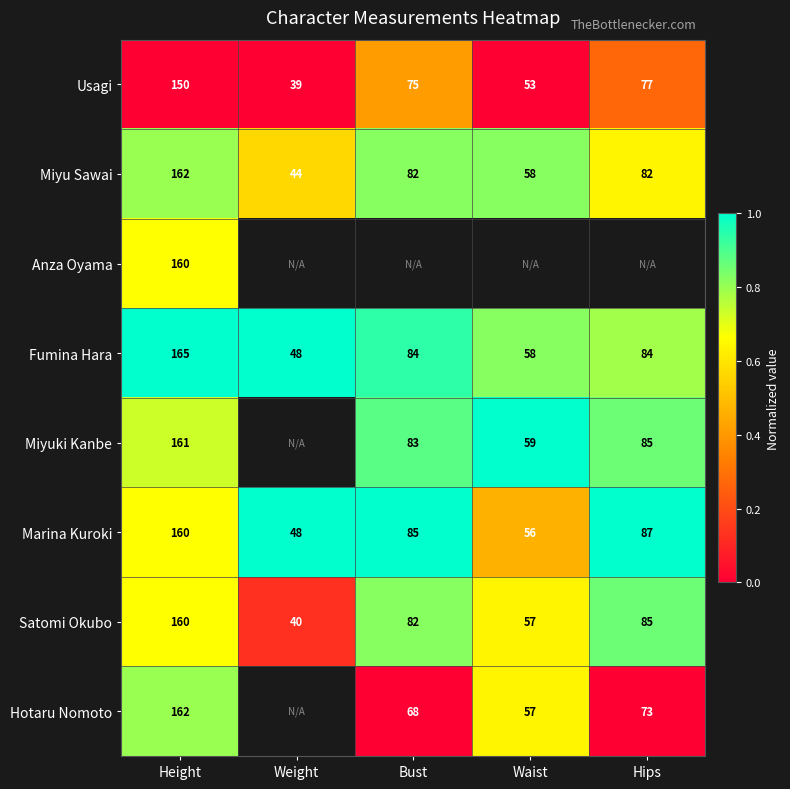

List the labels in order of Satomi Okubo value, smallest first.

Weight, Waist, Bust, Hips, Height